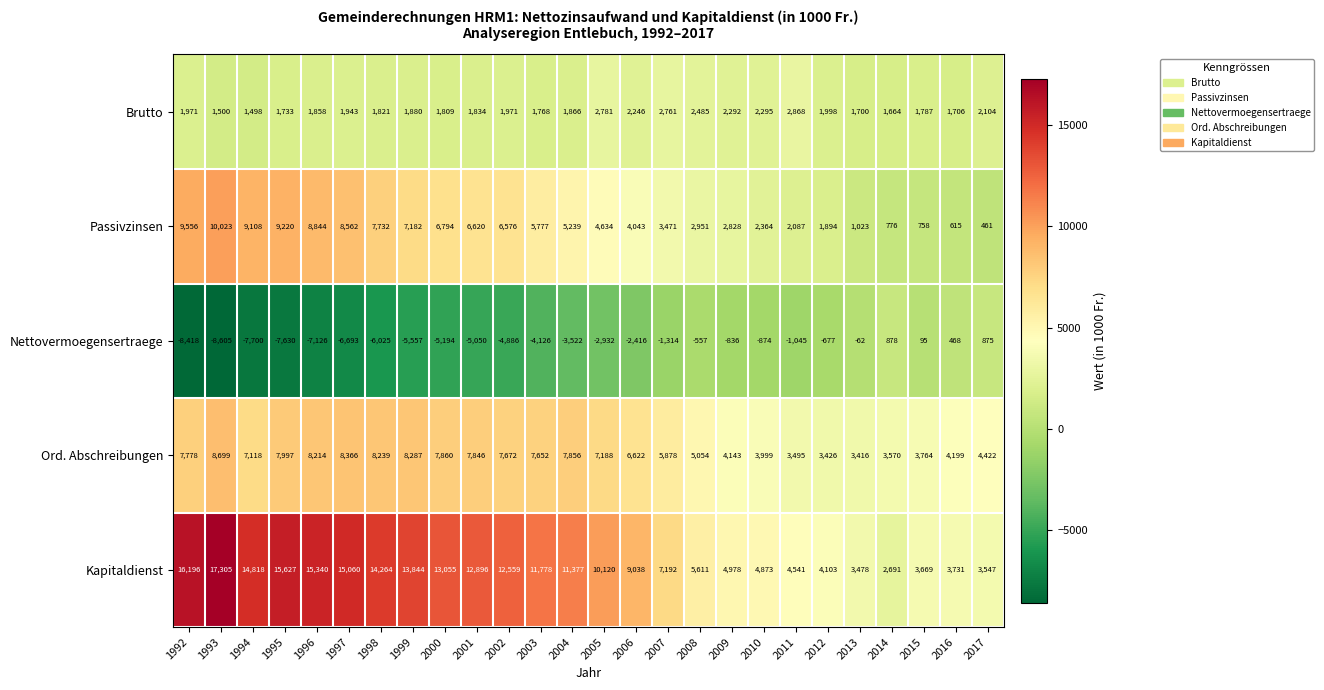

Which label corresponds to the smallest value in the chart?

1993